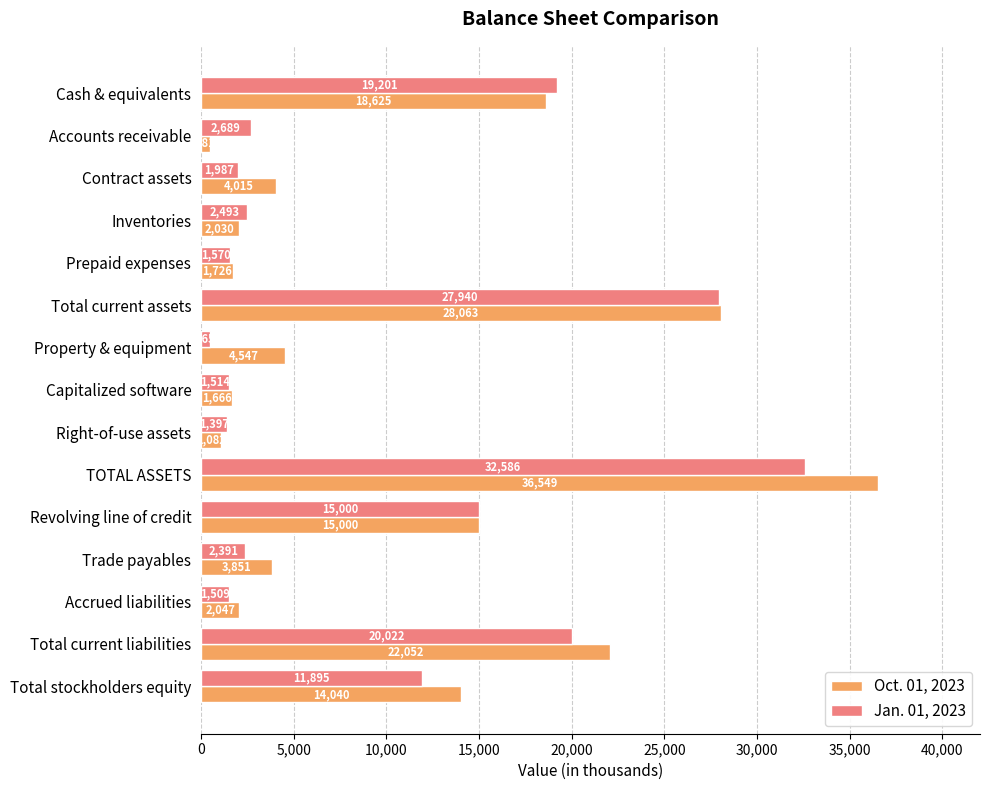

What is the highest value of the Jan. 01, 2023 series?

32586